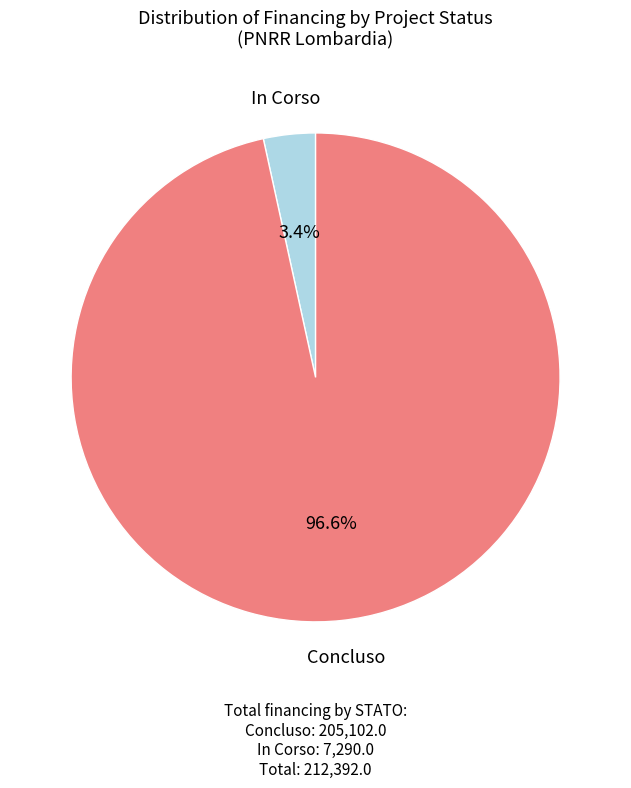

Does any single category account for the majority?

Yes